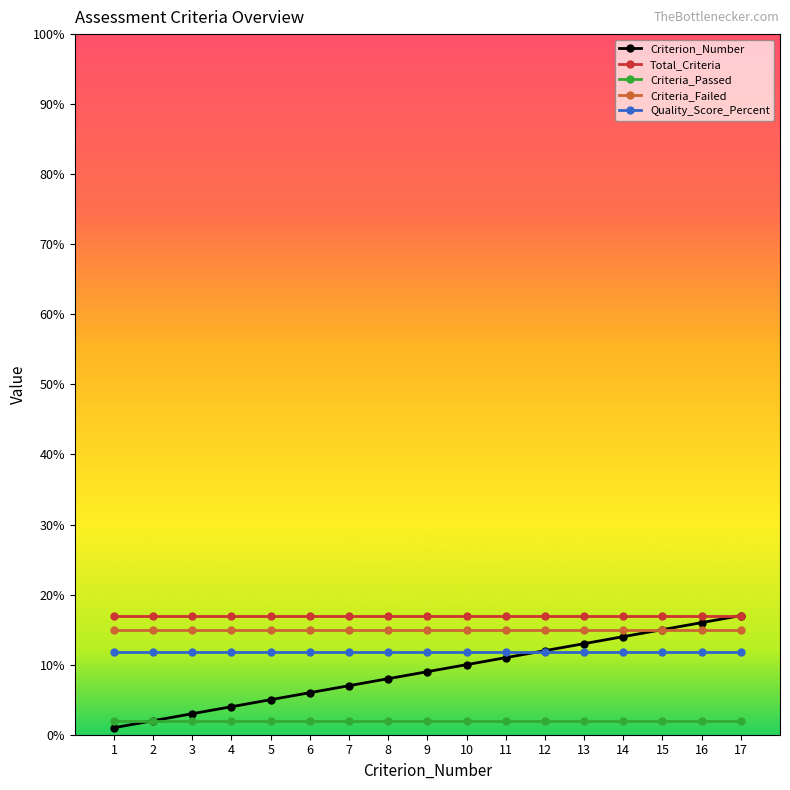

What is the spread (max minus min) of values at 10?

15.0